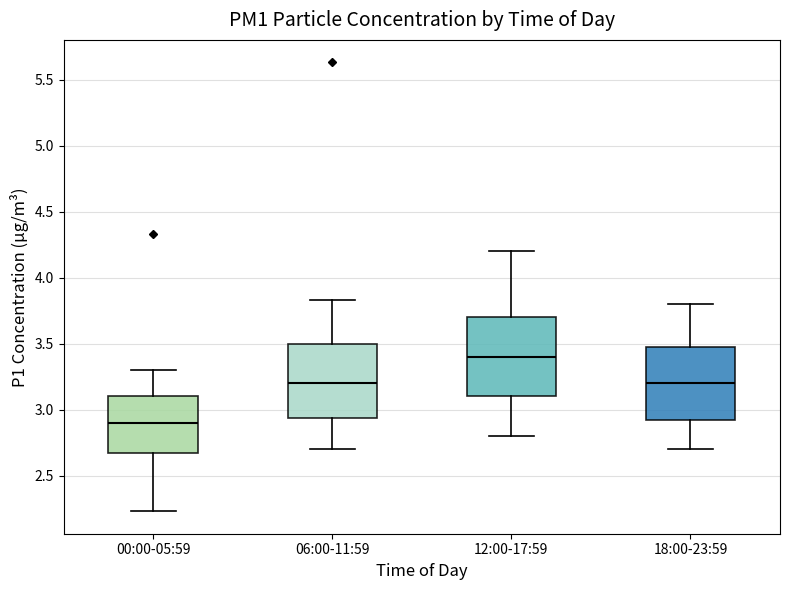

Reading left to right, transcribe this box plot: for each box, give where its median line is, the range the box spans, and where its two whiskers end, as read against the y-axis. The values are not printed on the chart, so give them approximately, as read against the axis.

00:00-05:59: median 2.90, box 2.65 to 3.10, whiskers 2.25 to 3.30
06:00-11:59: median 3.20, box 2.95 to 3.50, whiskers 2.70 to 3.85
12:00-17:59: median 3.40, box 3.10 to 3.70, whiskers 2.80 to 4.20
18:00-23:59: median 3.20, box 2.95 to 3.50, whiskers 2.70 to 3.80